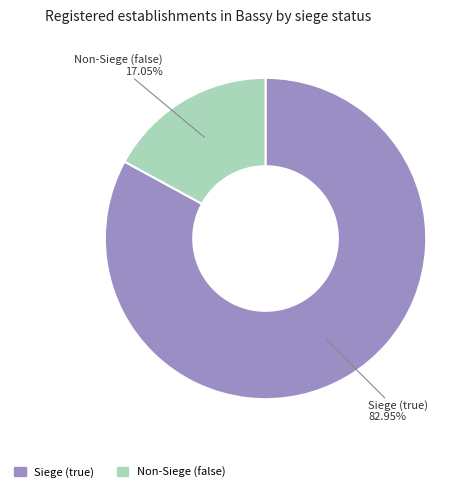

Does any single category account for the majority?

Yes